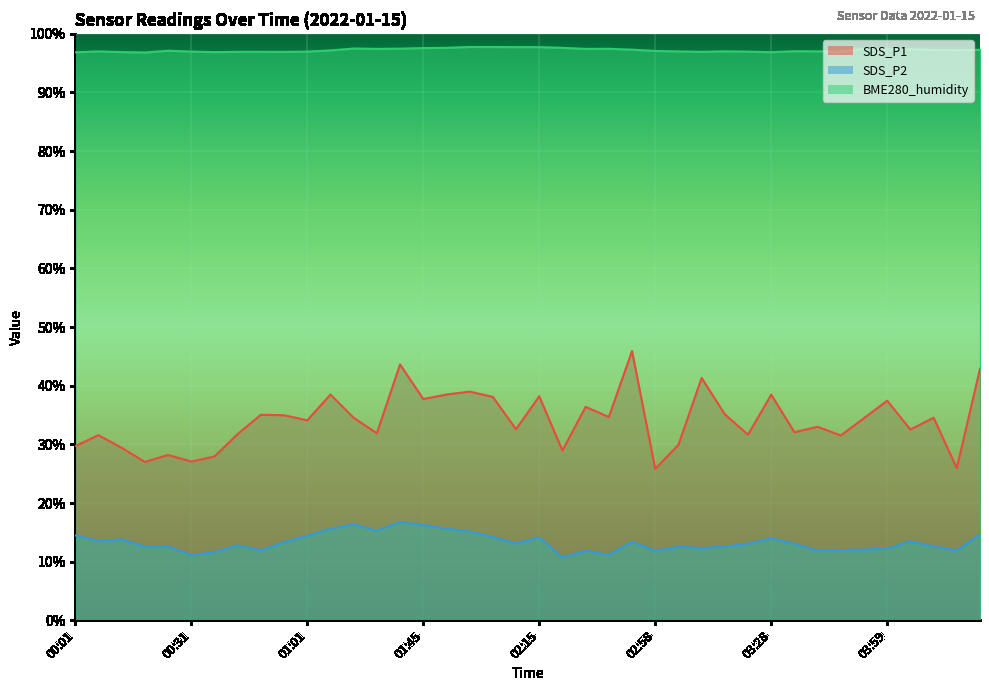

True or false: SDS_P2 and BME280_humidity intersect in this chart.

False